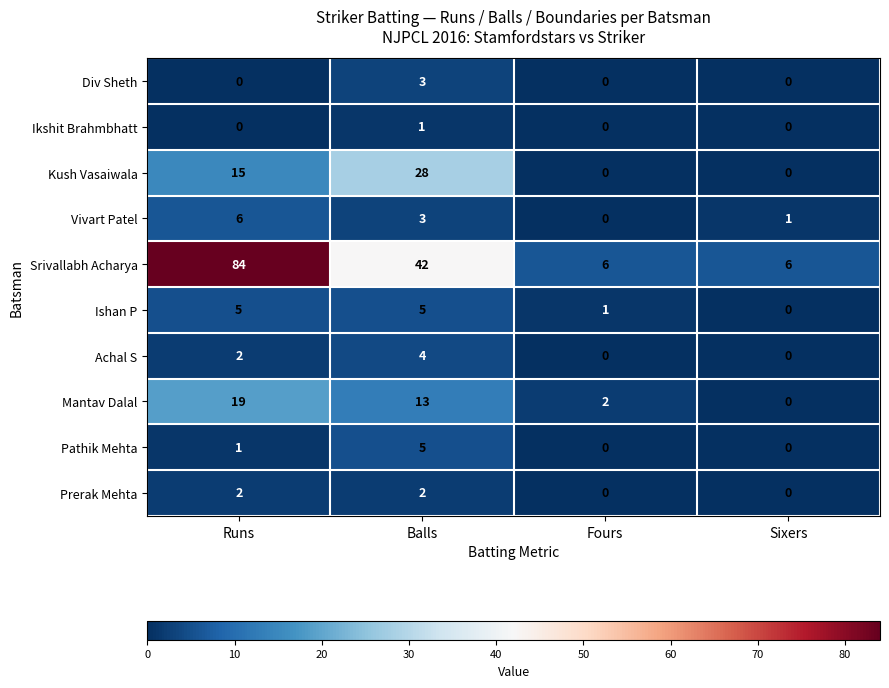

How many data points does each series have?

4